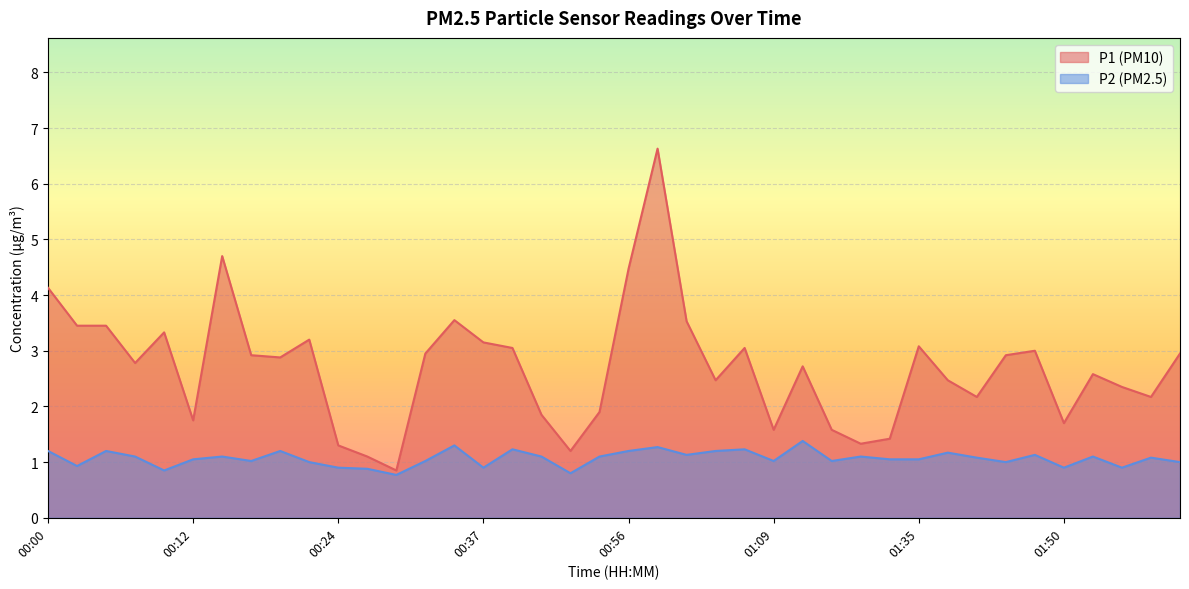

How many lines are shown in the chart?

2